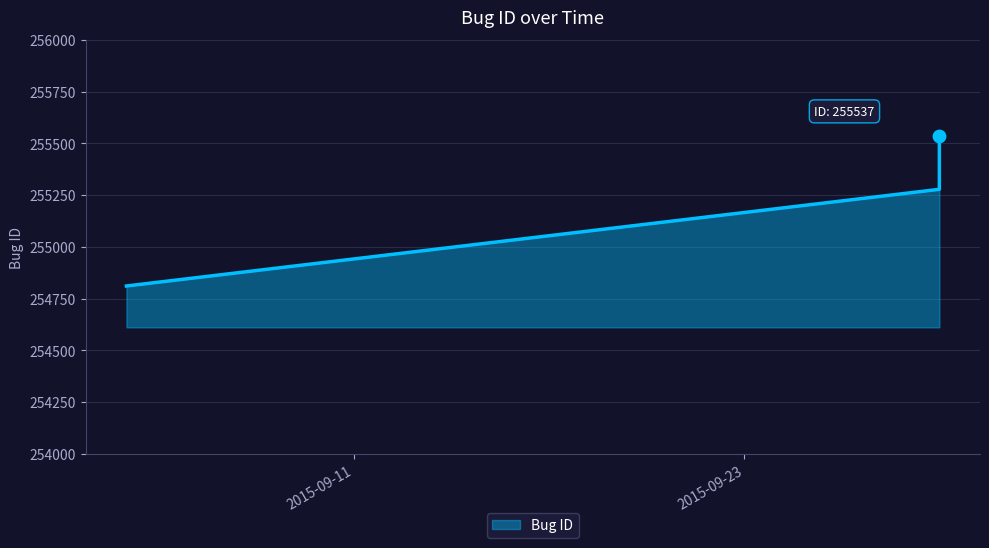

What is the ratio of the value at 2015-09-29 to the value at 2015-09-29?

1.0